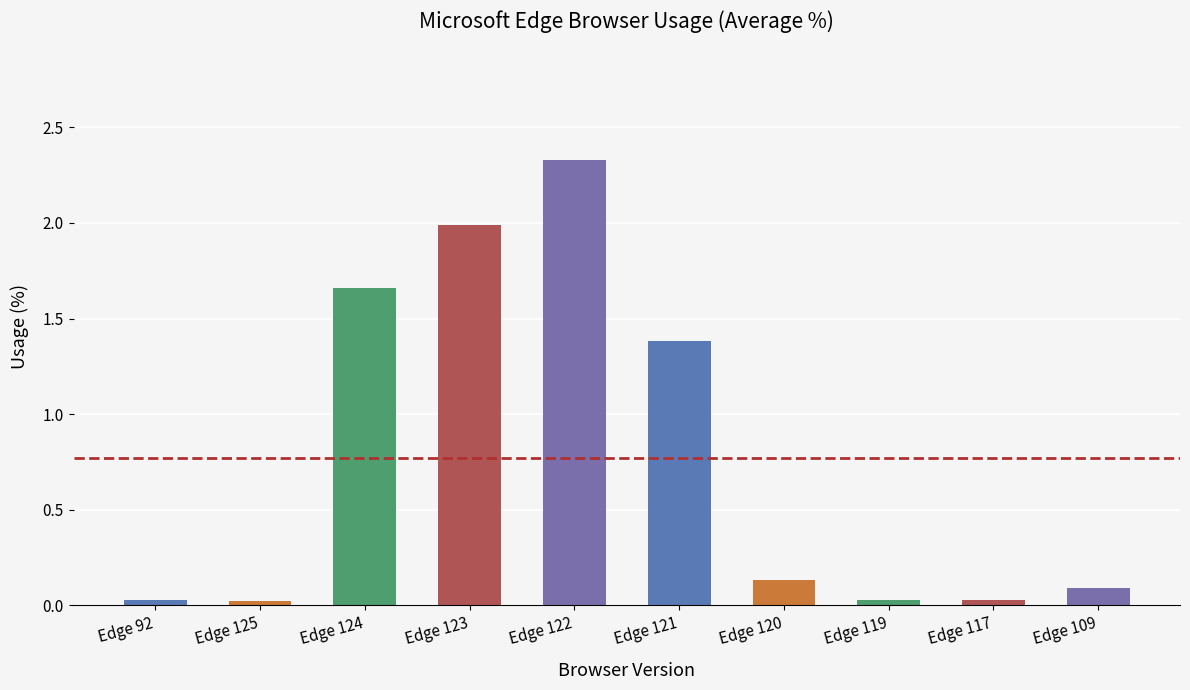

Is it true that the value at Edge 109 is 0.1?

True